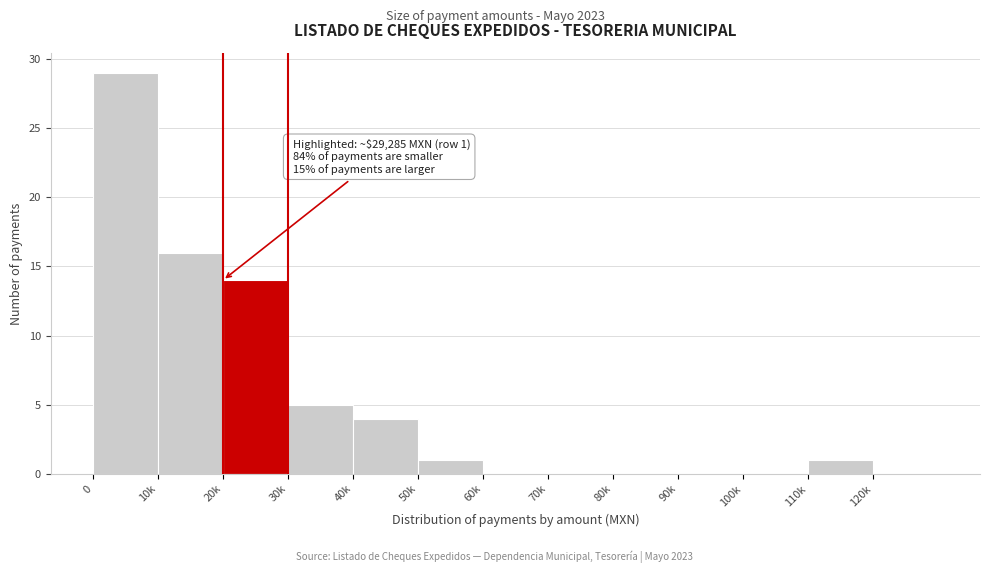

Reading left to right, list all the values displayed in this chart.

0=29	10k=16	20k=14	30k=5	40k=4	50k=1	60k=0	70k=0	80k=0	90k=0	100k=0	110k=1	120k=0